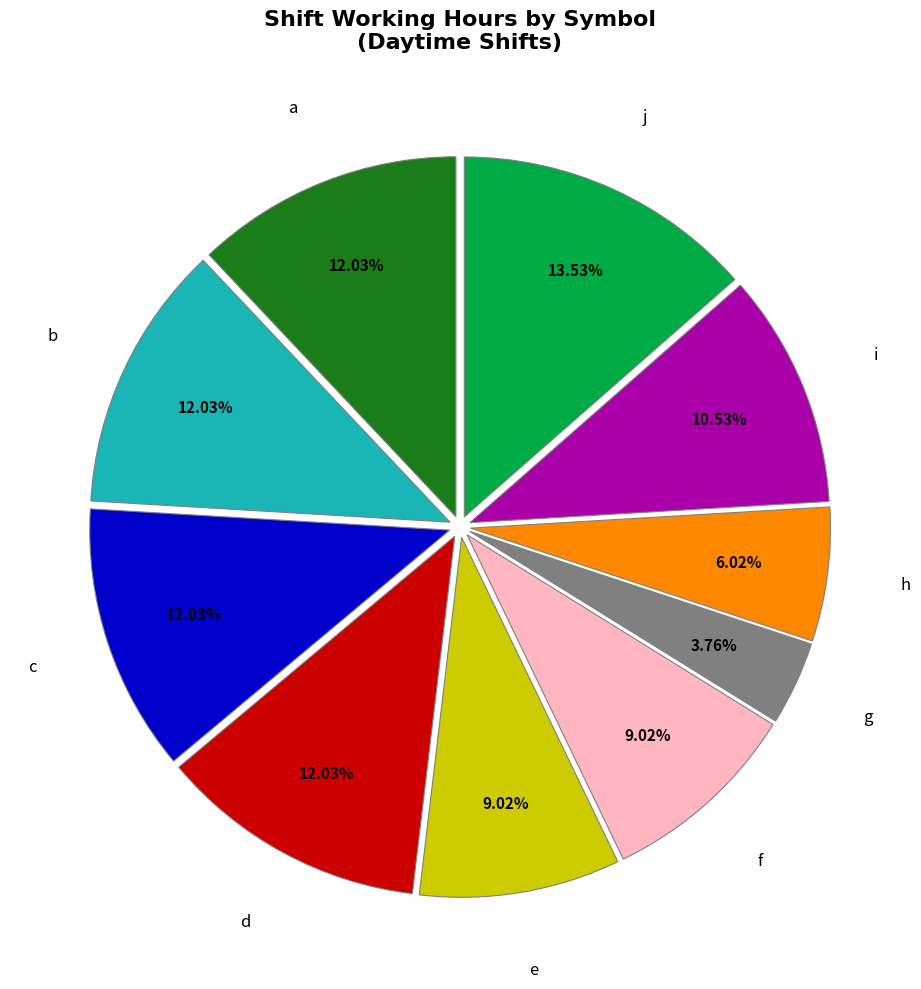

Is there a majority slice in this chart?

No